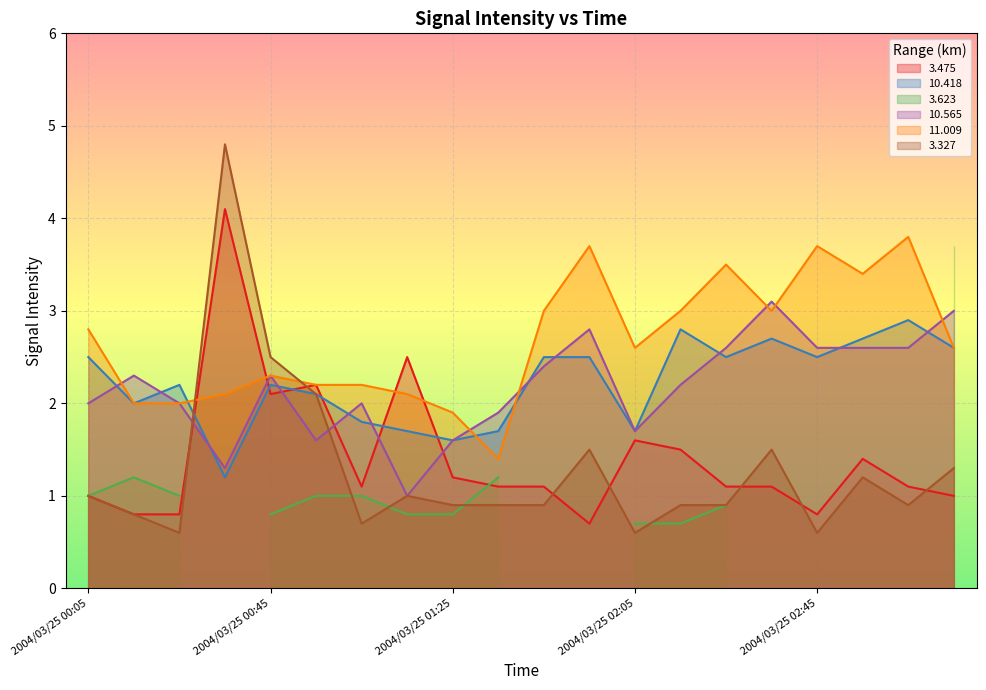

After their last crossing, which series has the higher values: 3.475 or 10.565?

10.565